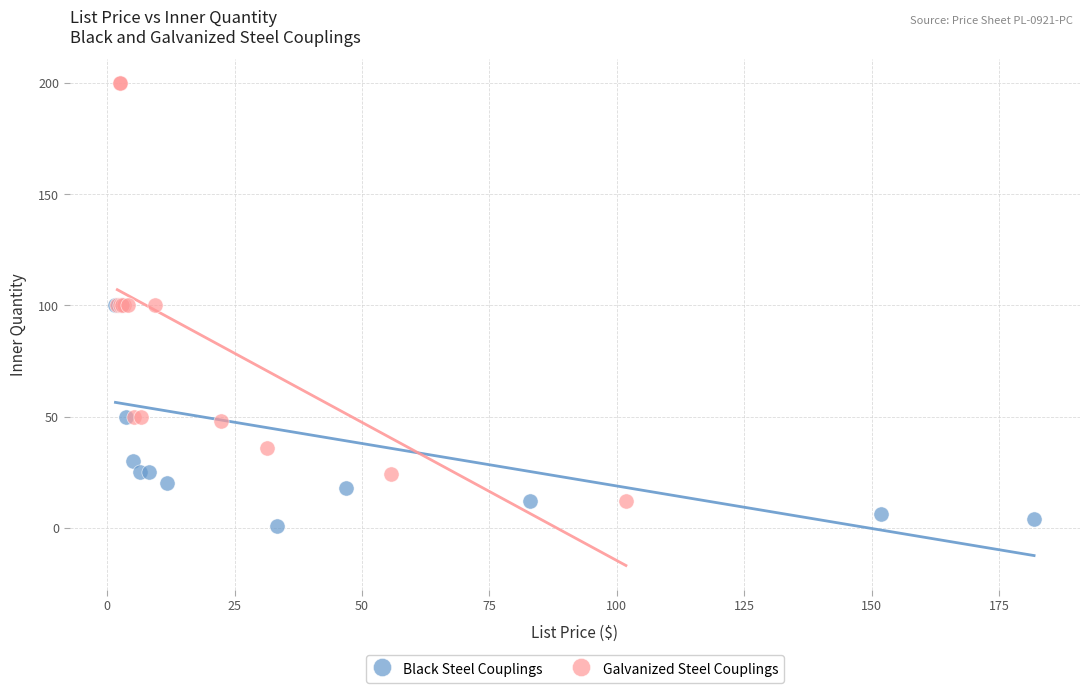

Which series contains the highest Y value?

Galvanized Steel Couplings